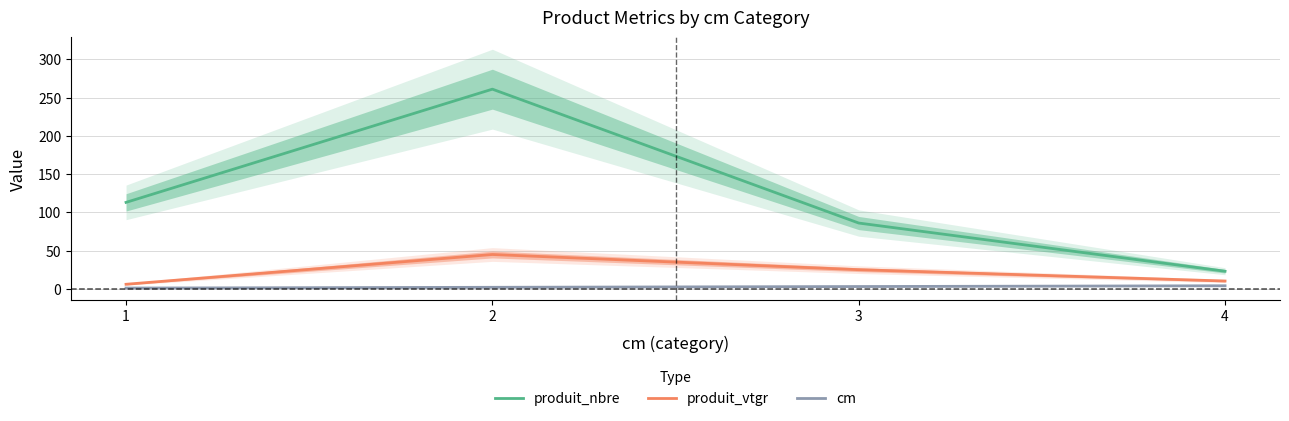

True or false: produit_vtgr and produit_nbre cross at least once.

False